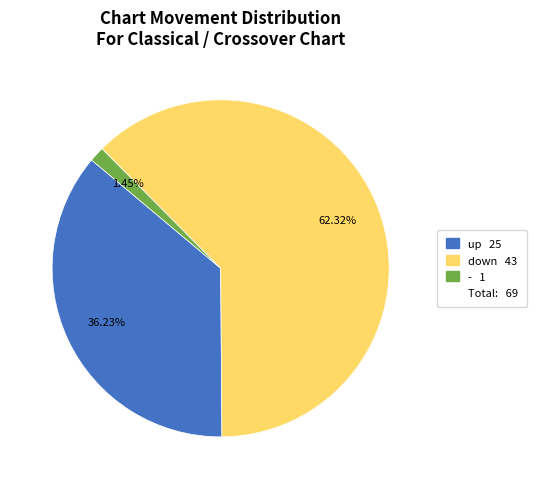

Count the number of slices in the pie.

3